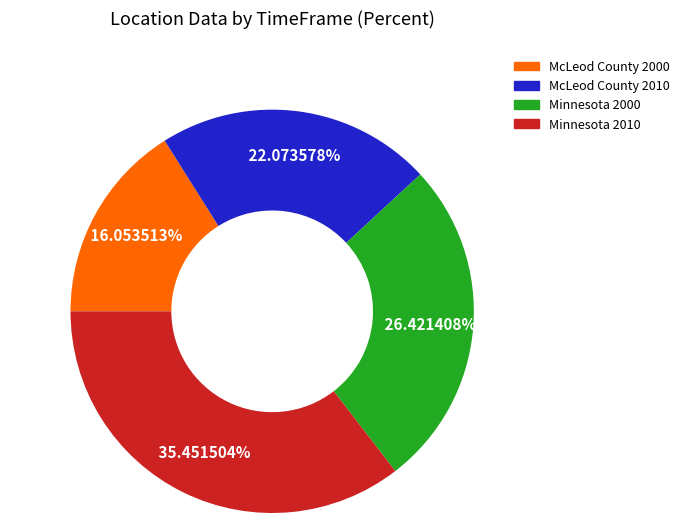

Rank the categories by value from highest to lowest.

Minnesota 2010, Minnesota 2000, McLeod County 2010, McLeod County 2000